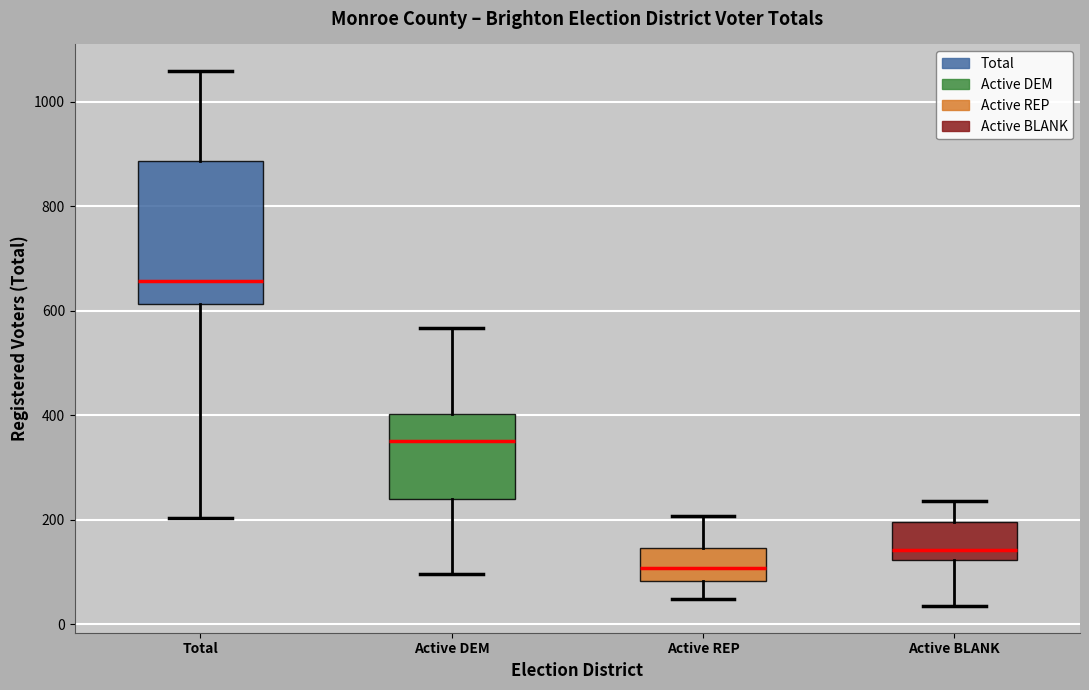

Which box is the tallest, from its lower edge to its upper edge?

Total